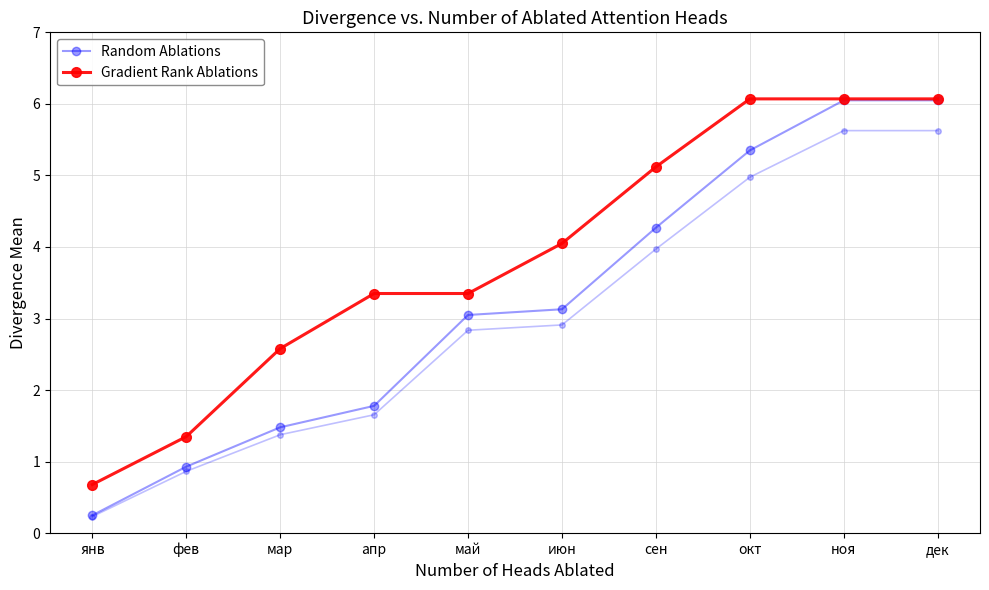

True or false: Random Ablations and Gradient Rank Ablations cross at least once.

False